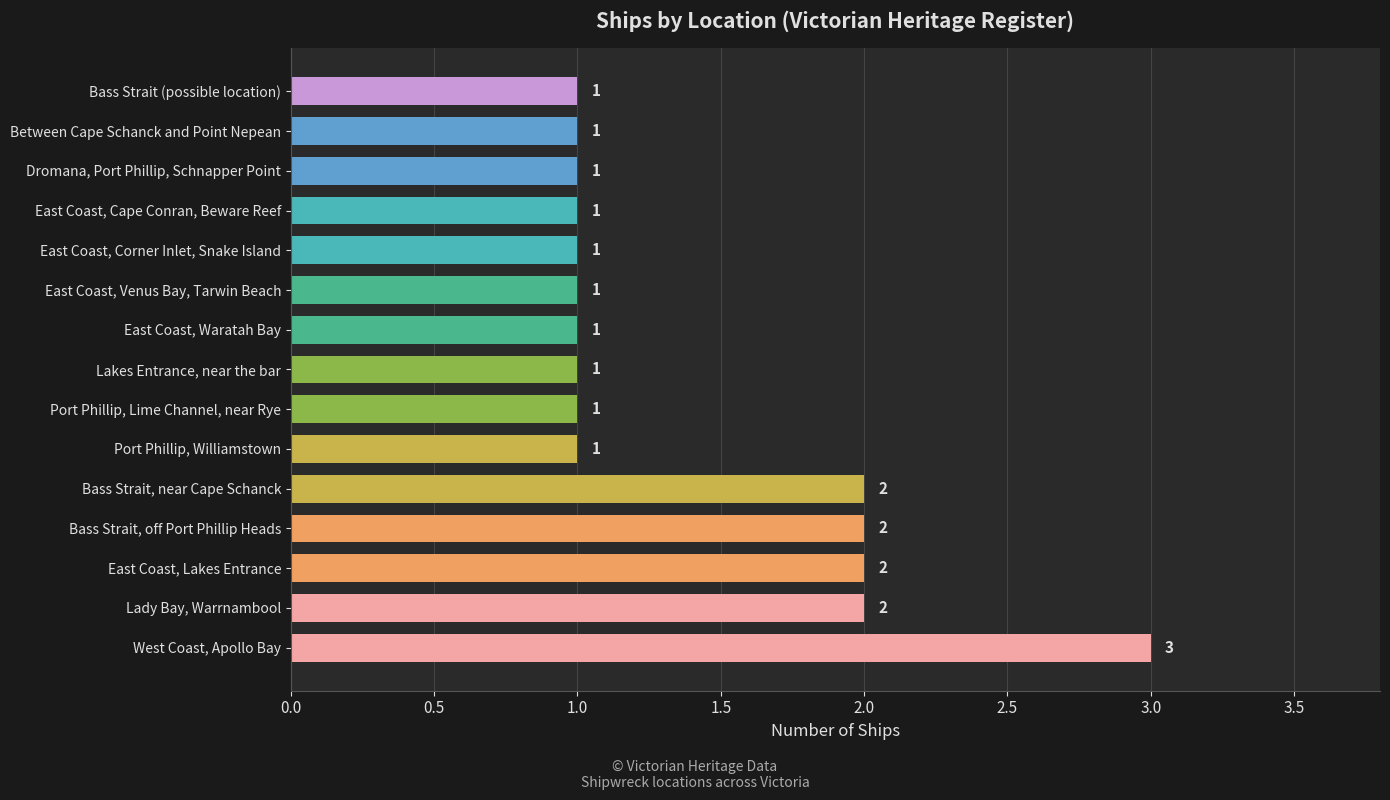

Reading bottom to top, extract all data points from this chart.

West Coast, Apollo Bay=3	Lady Bay, Warrnambool=2	East Coast, Lakes Entrance=2	Bass Strait, off Port Phillip Heads=2	Bass Strait, near Cape Schanck=2	Port Phillip, Williamstown=1	Port Phillip, Lime Channel, near Rye=1	Lakes Entrance, near the bar=1	East Coast, Waratah Bay=1	East Coast, Venus Bay, Tarwin Beach=1	East Coast, Corner Inlet, Snake Island=1	East Coast, Cape Conran, Beware Reef=1	Dromana, Port Phillip, Schnapper Point=1	Between Cape Schanck and Point Nepean=1	Bass Strait (possible location)=1